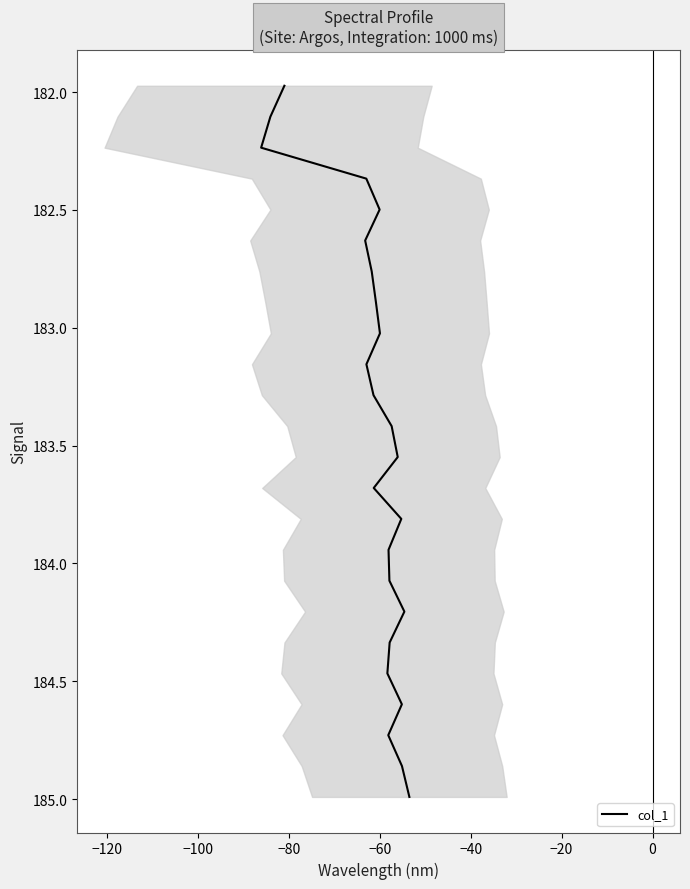

What is the ratio of the value at 22 to the value at 10?

1.0